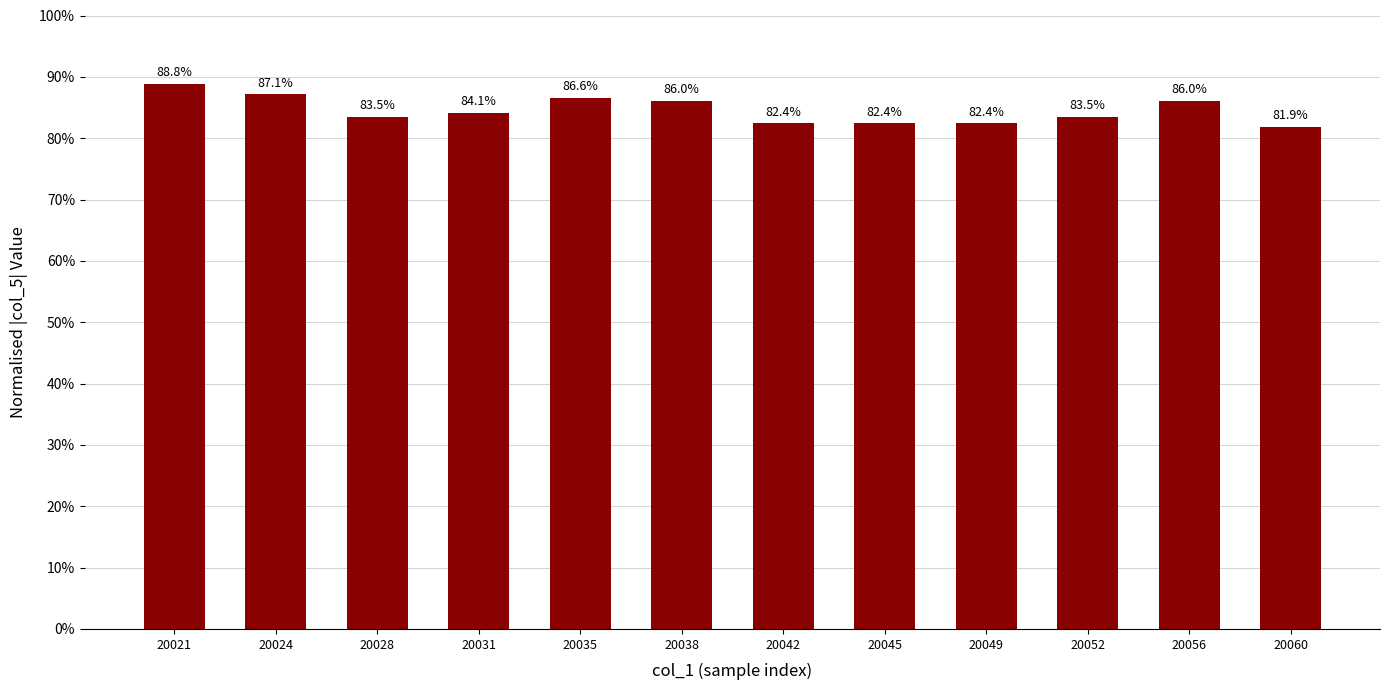

What is the change in value from 20049 to 20056?

+3.6